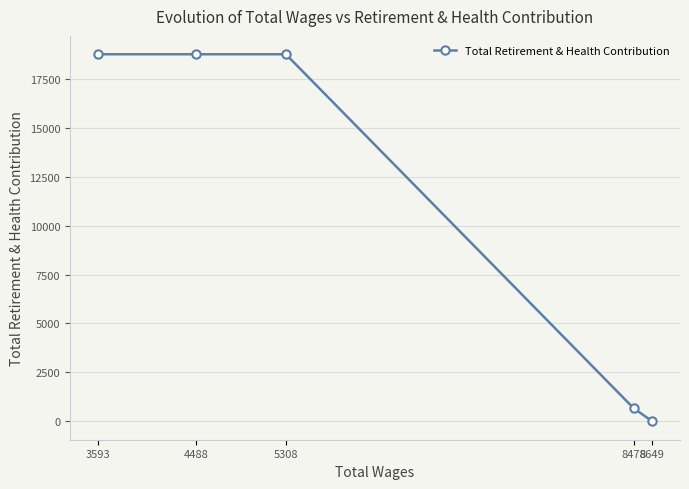

The chart shows a value of 18748 at 3593. True or false?

True